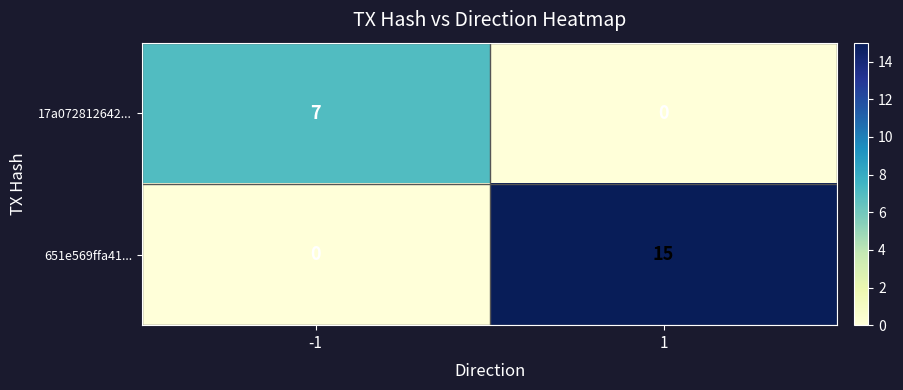

Is the value of 17a072812642... at -1 greater than the value of 651e569ffa41... at 1?

No